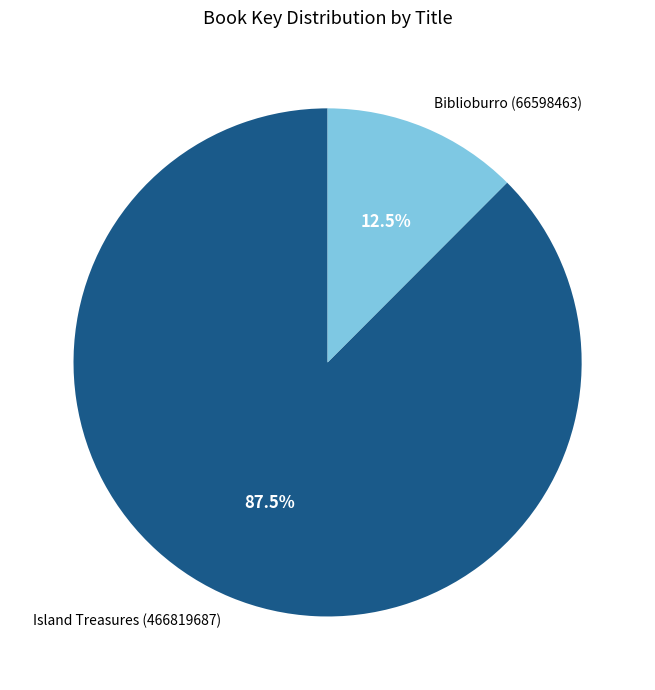

Is the sum of Biblioburro (66598463) and Island Treasures (466819687) greater than half?

Yes